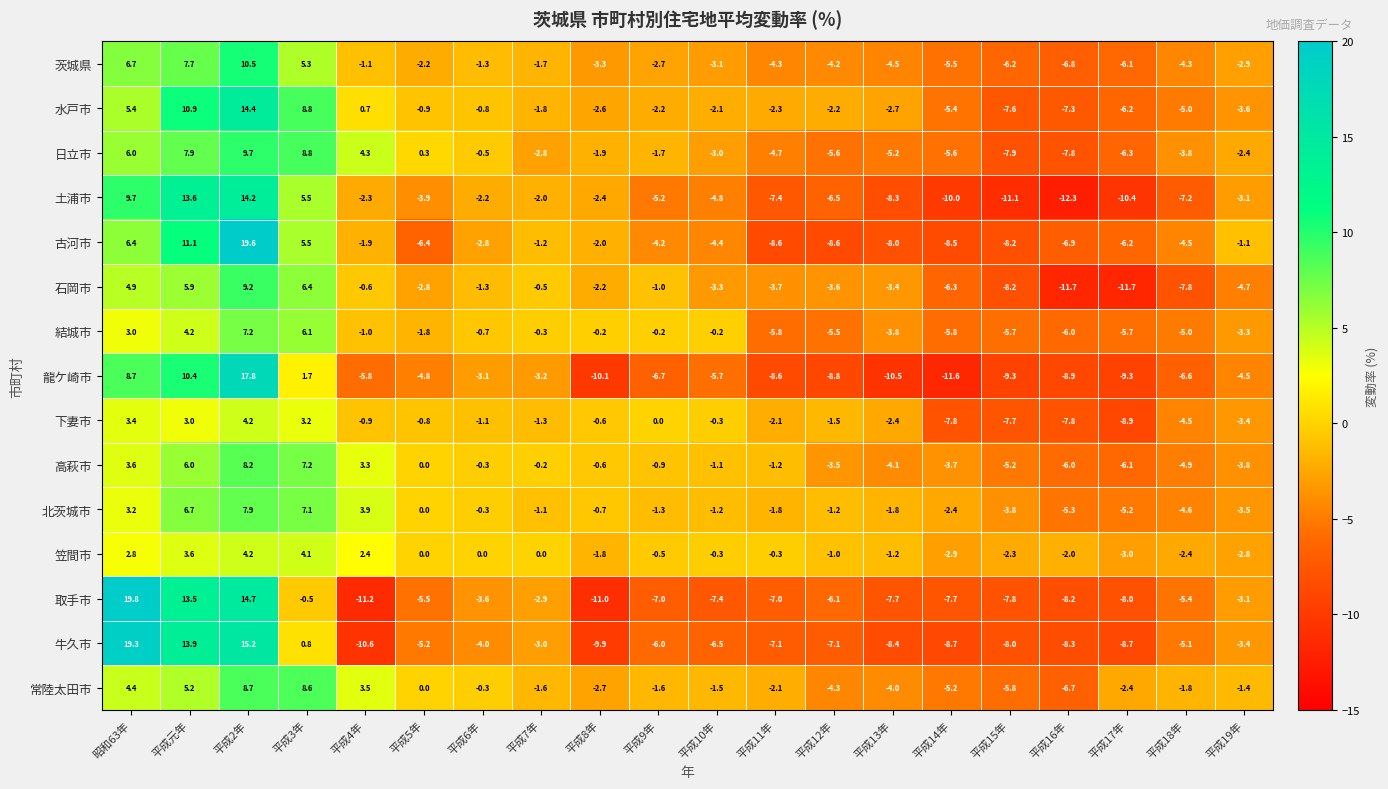

Which category has the lowest value across all series?

平成16年